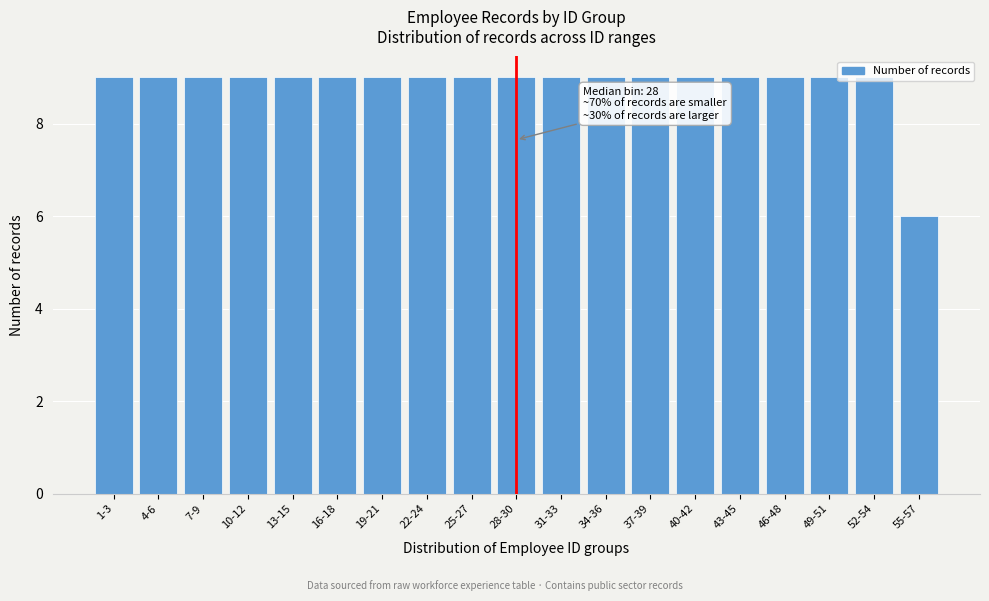

What is the value of the 12th bar from the left?

9